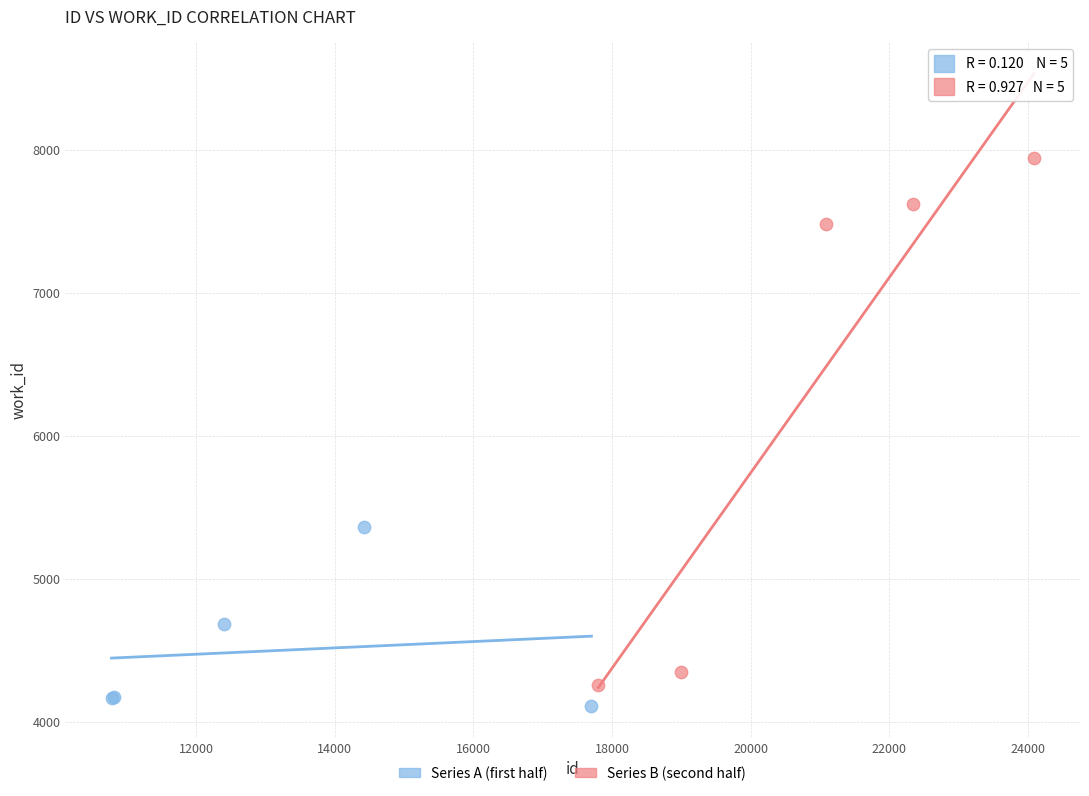

Which series has the widest spread of Y values?

Series B (second half)